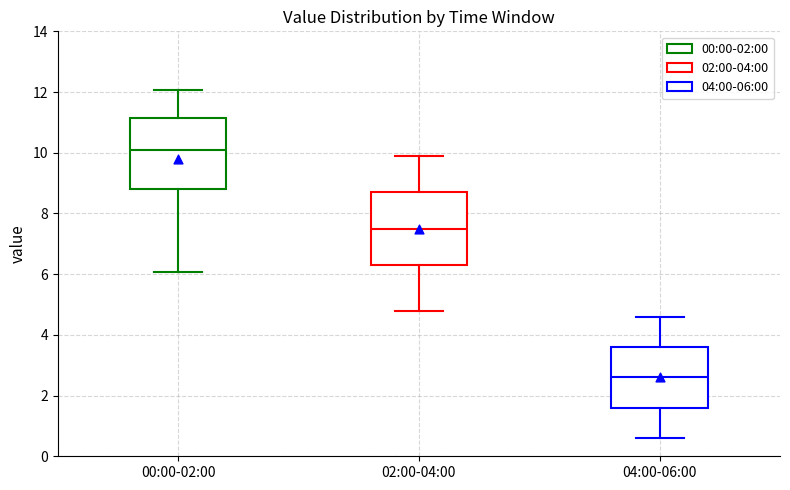

Reading left to right, read every box against the y-axis: the position of its median line, the range the box covers, and the ends of its whiskers. The values are not printed on the chart, so give them approximately, as read against the axis.

00:00-02:00: median 10.0, box 8.8 to 11.2, whiskers 6.0 to 12.0
02:00-04:00: median 7.6, box 6.4 to 8.8, whiskers 4.8 to 10.0
04:00-06:00: median 2.6, box 1.6 to 3.6, whiskers 0.6 to 4.6